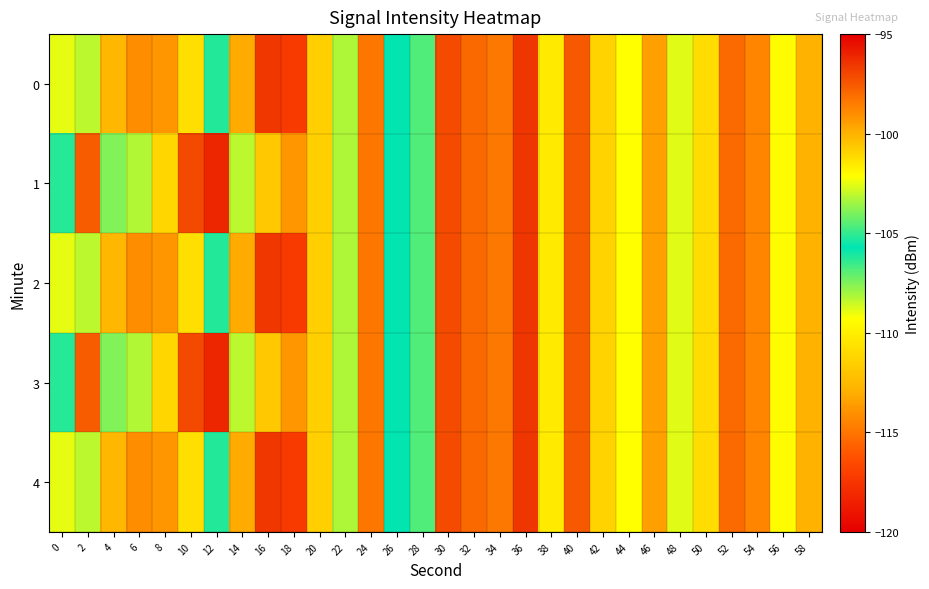

List the series in order of their peak value, highest first.

1, 3, 0, 2, 4